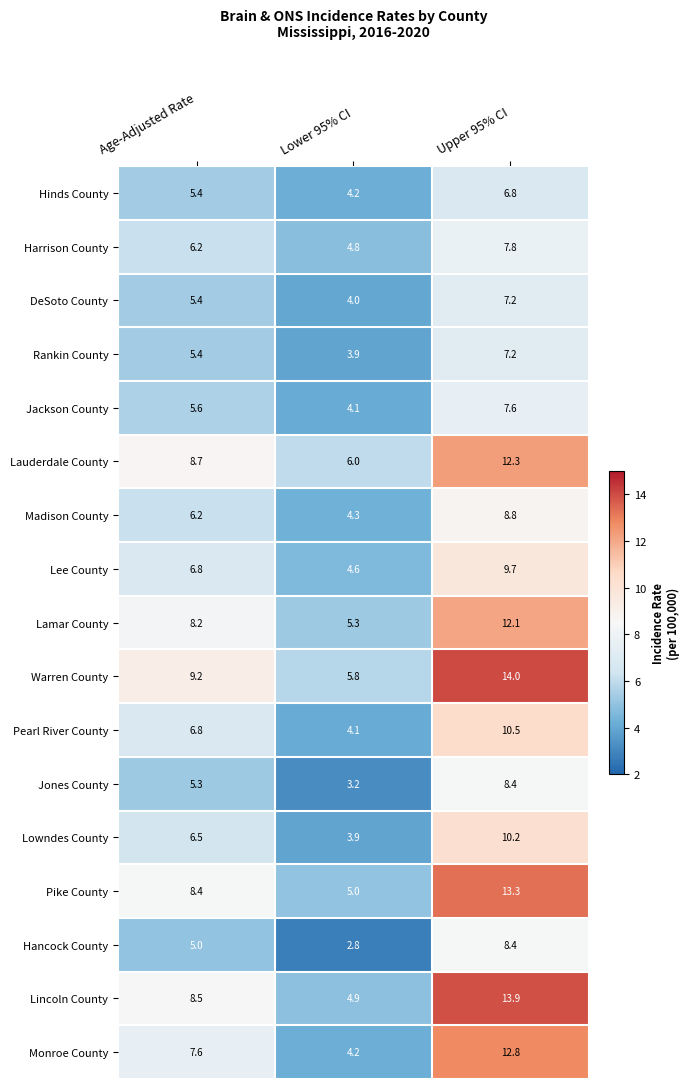

The Warren County series shows 9.2 at Age-Adjusted Rate. True or false?

True